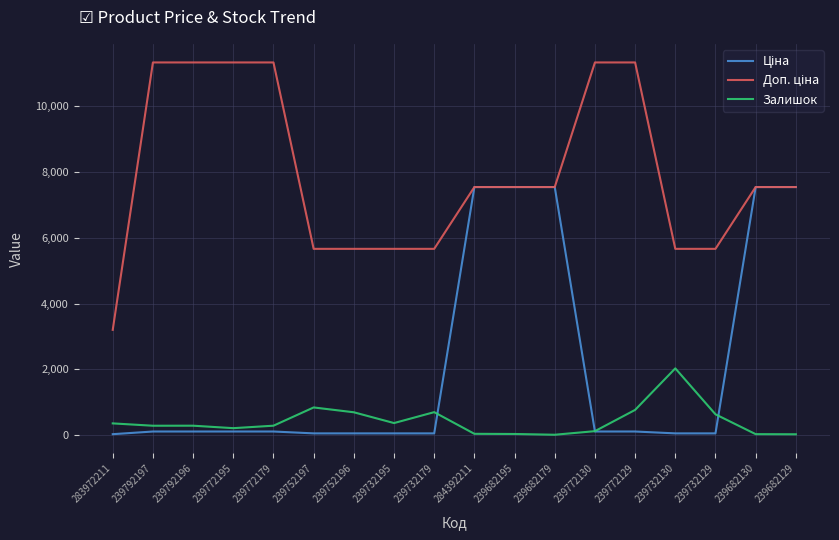

What position from the right is 239752197?

13